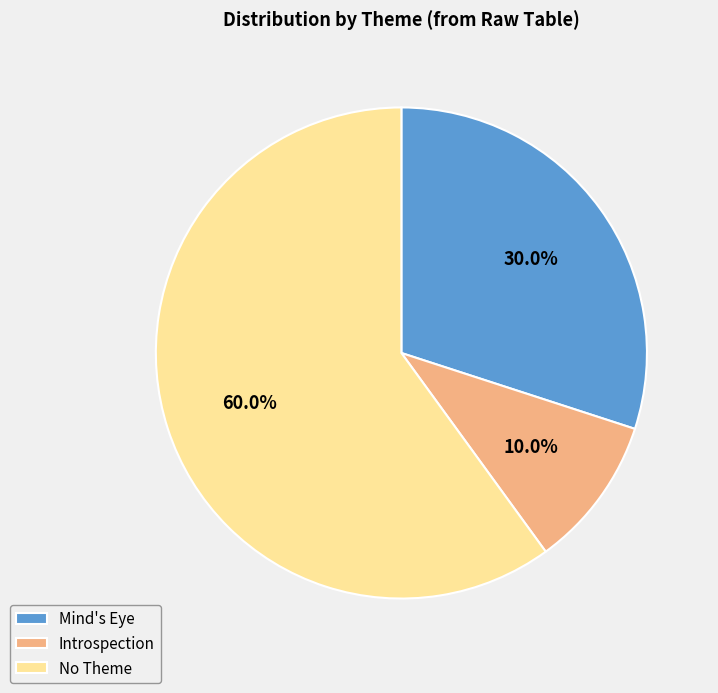

Count the number of slices in the pie.

3